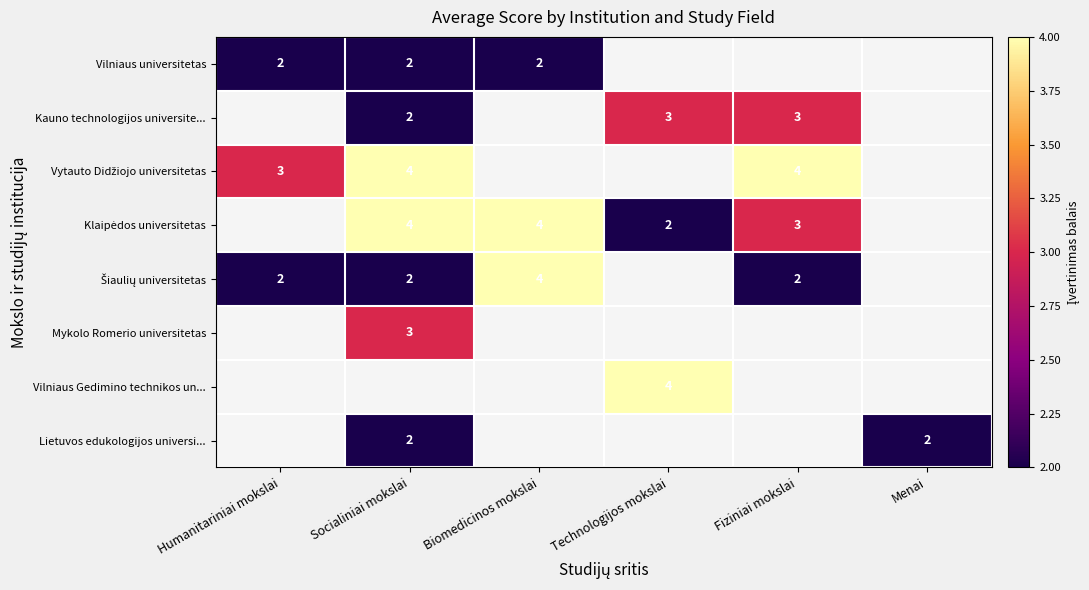

True or false: Kauno technologijos universite... has a value of 1 at Socialiniai mokslai.

False